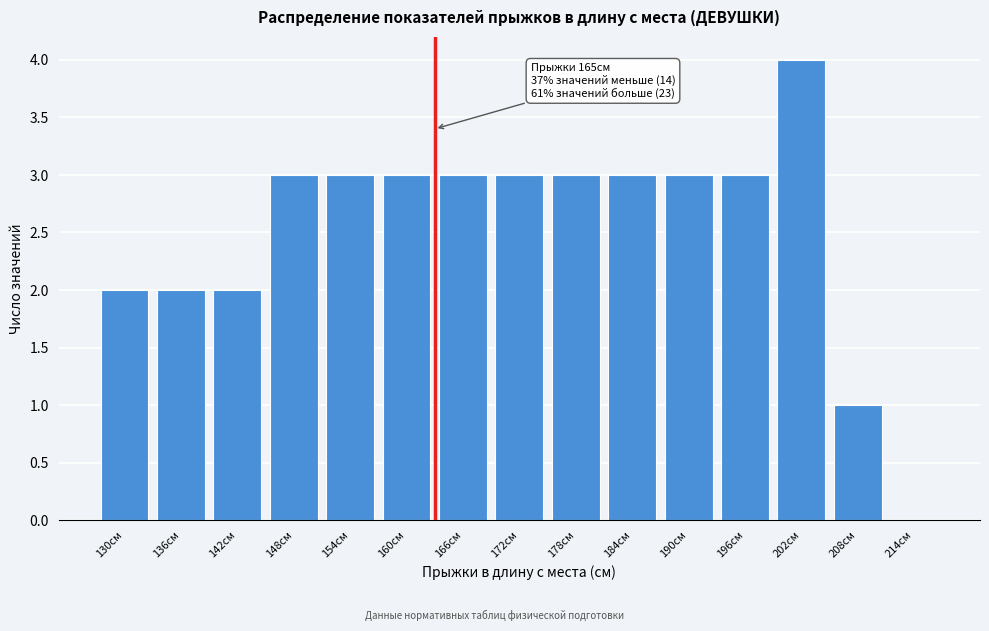

Reading left to right, what are all the values shown in this chart?

130см=2	136см=2	142см=2	148см=3	154см=3	160см=3	166см=3	172см=3	178см=3	184см=3	190см=3	196см=3	202см=4	208см=1	214см=0